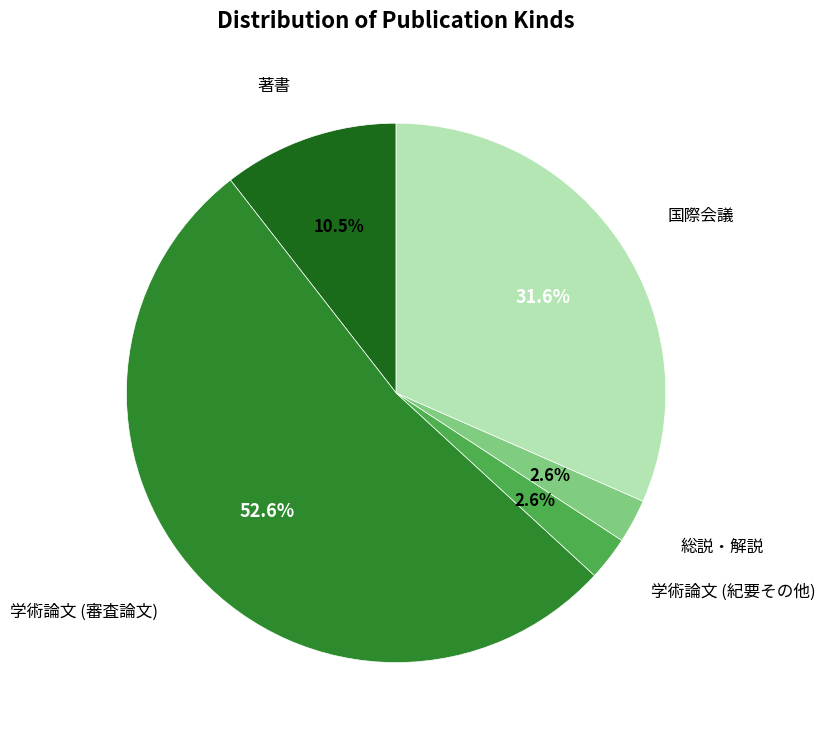

True or false: 学術論文 (審査論文) accounts for 53% of the total.

True